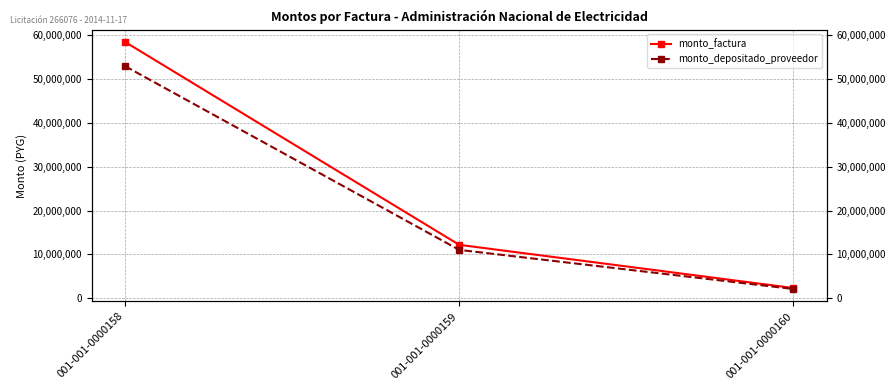

The monto_depositado_proveedor series shows 2915095 at 001-001-0000160. True or false?

False